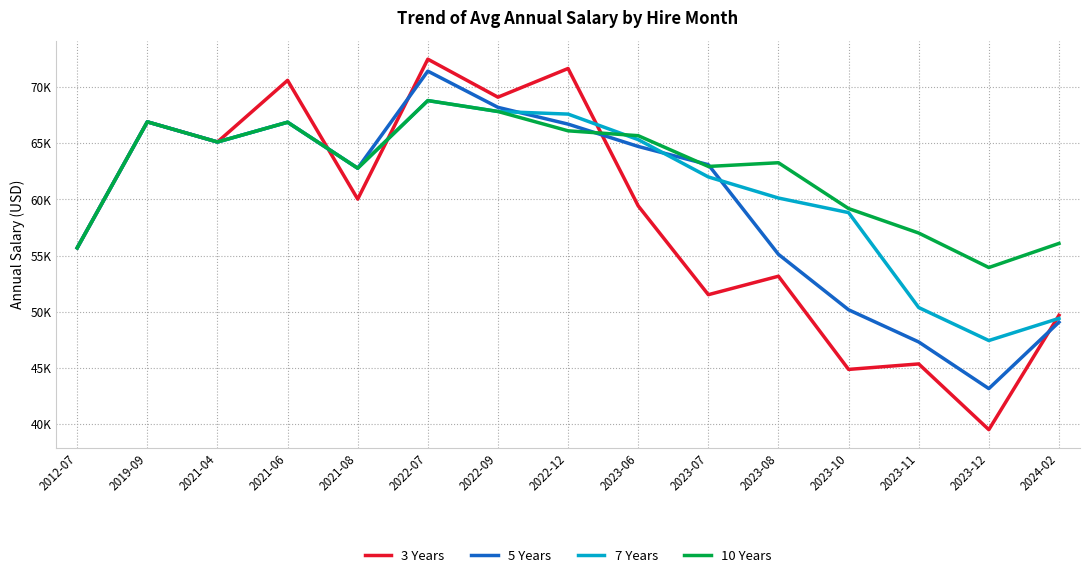

Reading right to left, list all the values displayed in this chart.

3 Years: 2024-02=49695.4	2023-12=39524.0	2023-11=45372.0	2023-10=44884.0	2023-08=53174.0	2023-07=51531.0	2023-06=59431.0	2022-12=71653.0	2022-09=69101.6	2022-07=72482.1	2021-08=60032.8	2021-06=70597.7	2021-04=65115.0	2019-09=66906.3	2012-07=55697.3
5 Years: 2024-02=49086.8	2023-12=43176.0	2023-11=47326.8	2023-10=50188.2	2023-08=55120.2	2023-07=63095.4	2023-06=64718.8	2022-12=66705.0	2022-09=68196.5	2022-07=71418.8	2021-08=62782.2	2021-06=66872.6	2021-04=65115.0	2019-09=66906.3	2012-07=55697.3
7 Years: 2024-02=49421.8	2023-12=47452.7	2023-11=50387.6	2023-10=58832.2	2023-08=60128.8	2023-07=62006.2	2023-06=65324.5	2022-12=67596.1	2022-09=67827.9	2022-07=68798.5	2021-08=62782.2	2021-06=66872.6	2021-04=65115.0	2019-09=66906.3	2012-07=55697.3
10 Years: 2024-02=56091.1	2023-12=53947.4	2023-11=57015.9	2023-10=59192.4	2023-08=63269.5	2023-07=62938.8	2023-06=65676.0	2022-12=66108.8	2022-09=67827.9	2022-07=68798.5	2021-08=62782.2	2021-06=66872.6	2021-04=65115.0	2019-09=66906.3	2012-07=55697.3